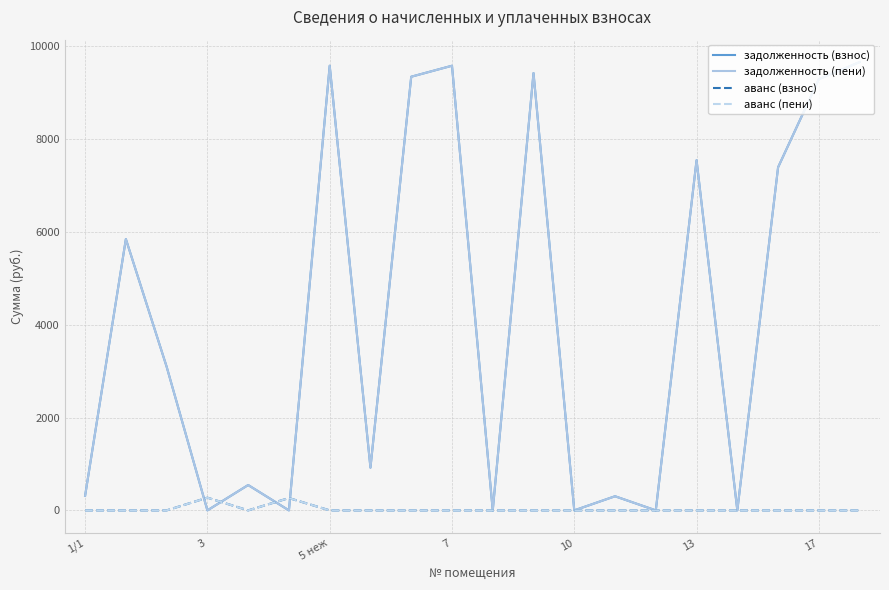

Which label corresponds to the largest value in the chart?

19